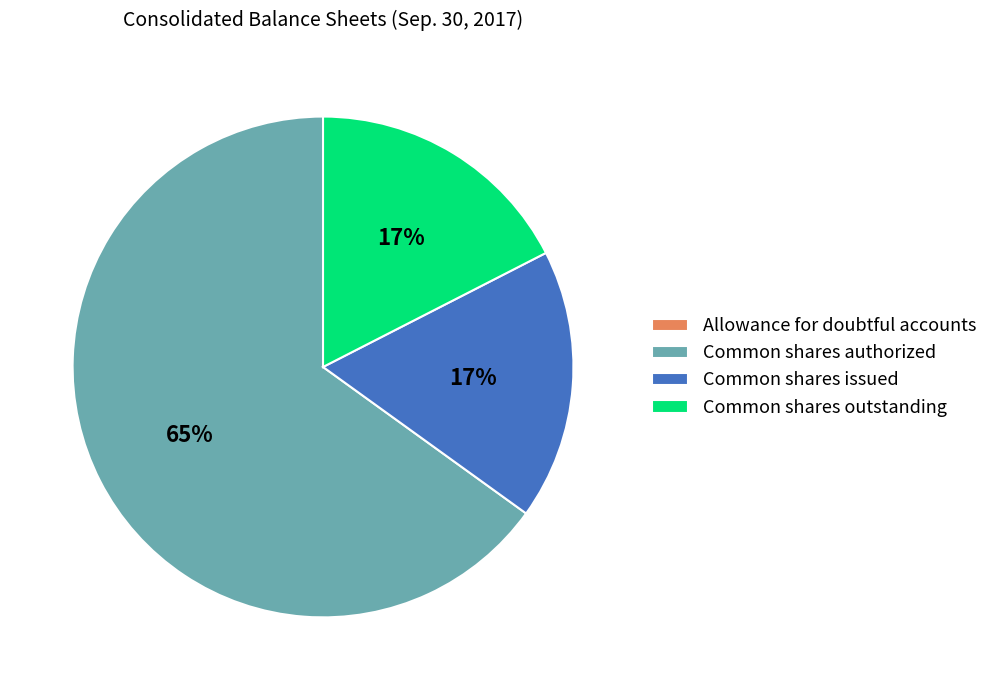

To the nearest percent, what percentage of the pie is Common shares issued?

17%